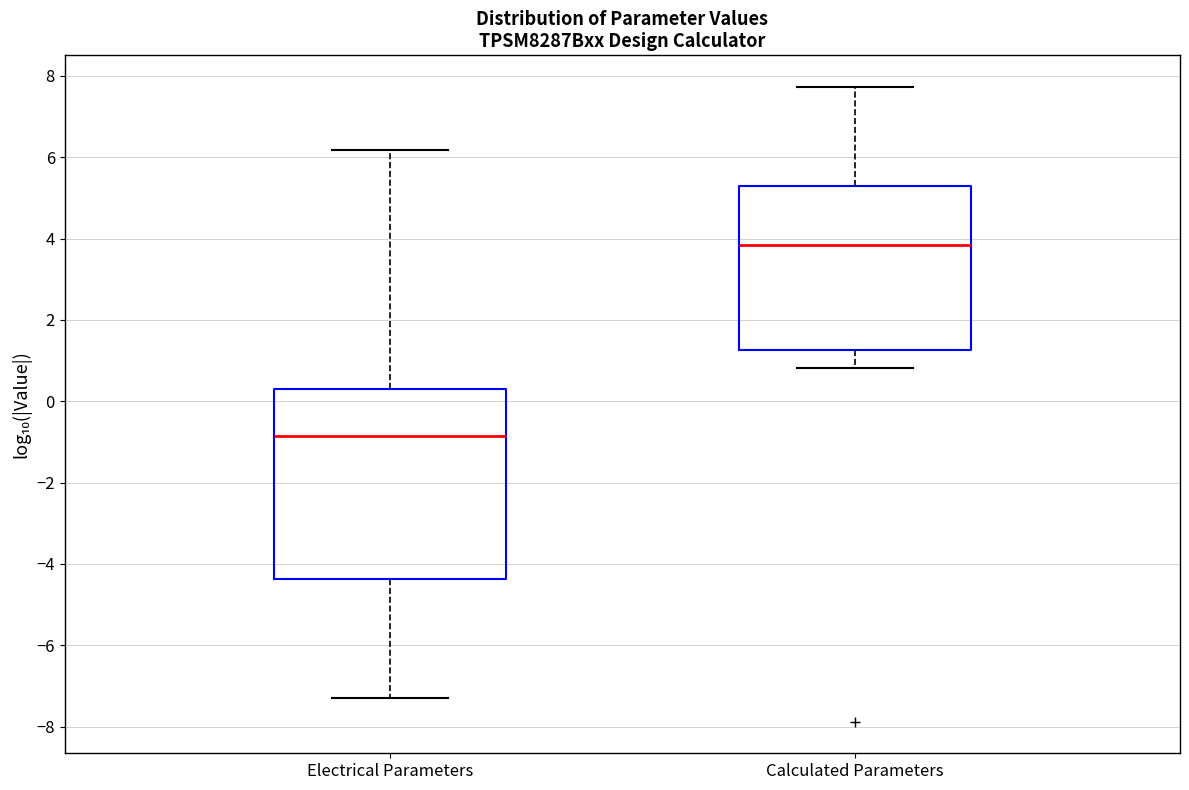

Where does the median line of the box for Electrical Parameters sit on the y-axis? The values are not printed on the chart, so give them approximately, as read against the axis.

-0.8